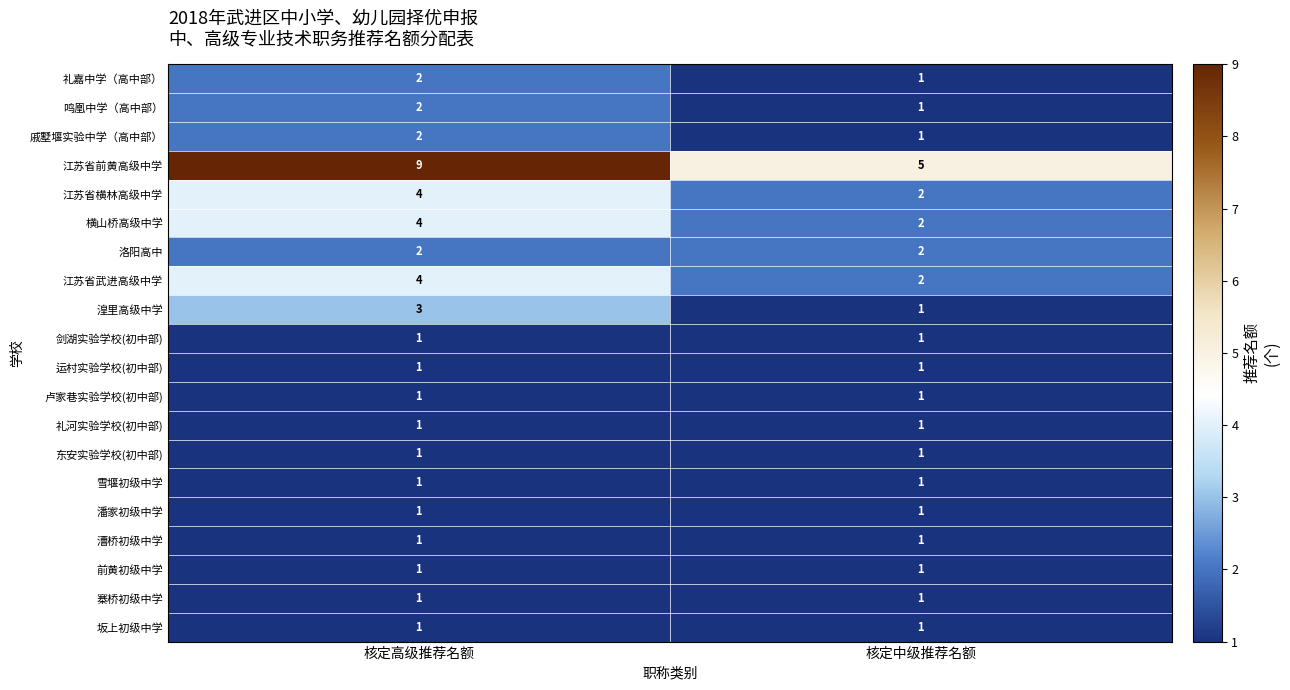

At which category does the chart reach its peak across all series?

核定高级推荐名额